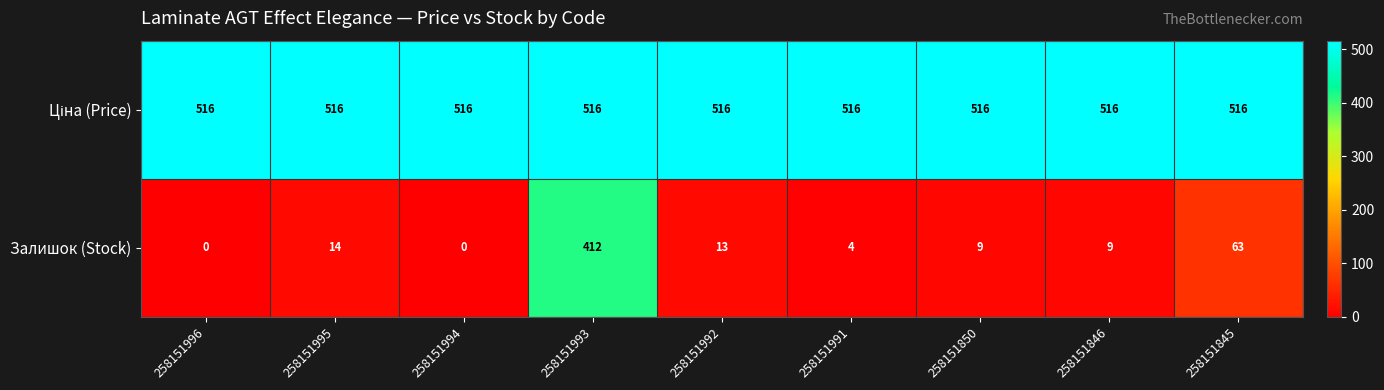

How many distinct data groups are displayed?

2